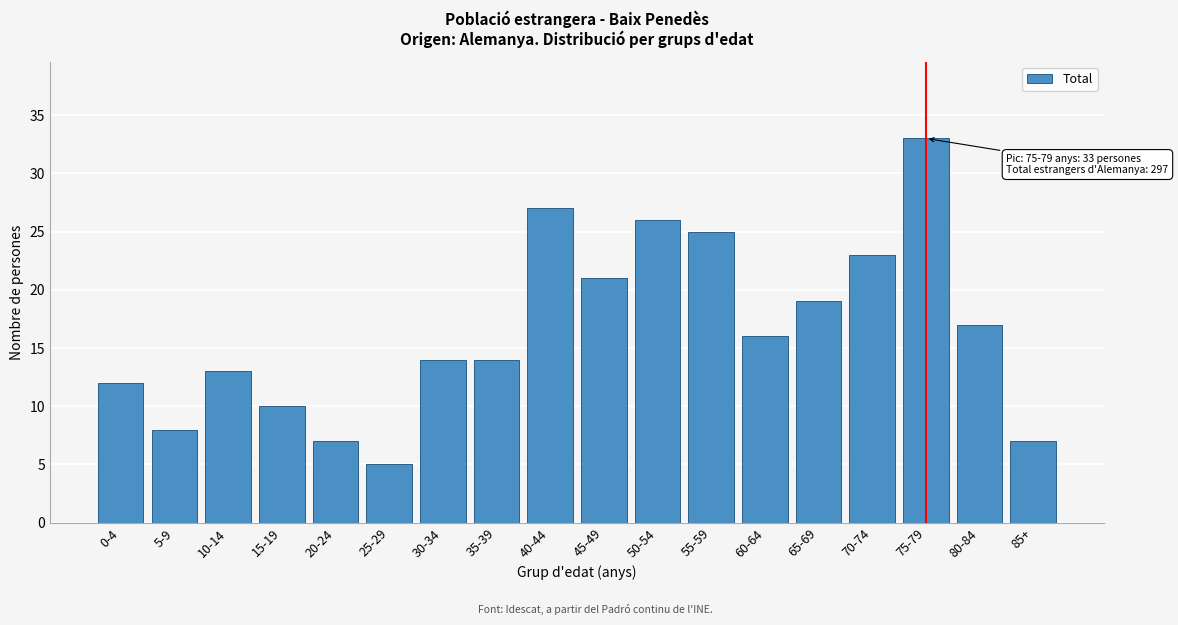

Reading left to right, list all the values displayed in this chart.

12	8	13	10	7	5	14	14	27	21	26	25	16	19	23	33	17	7